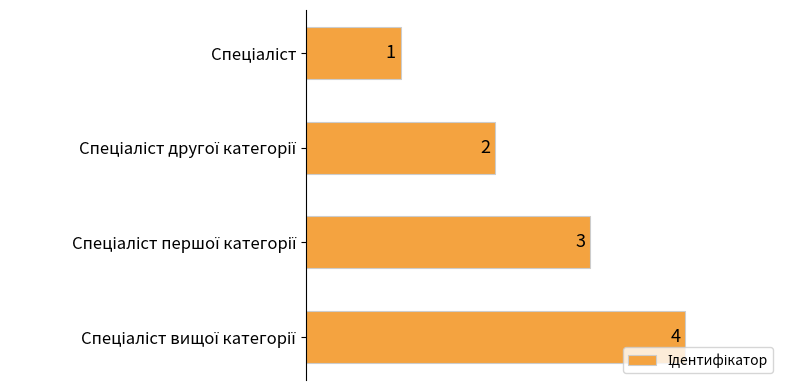

What is the difference between the maximum and minimum values?

3